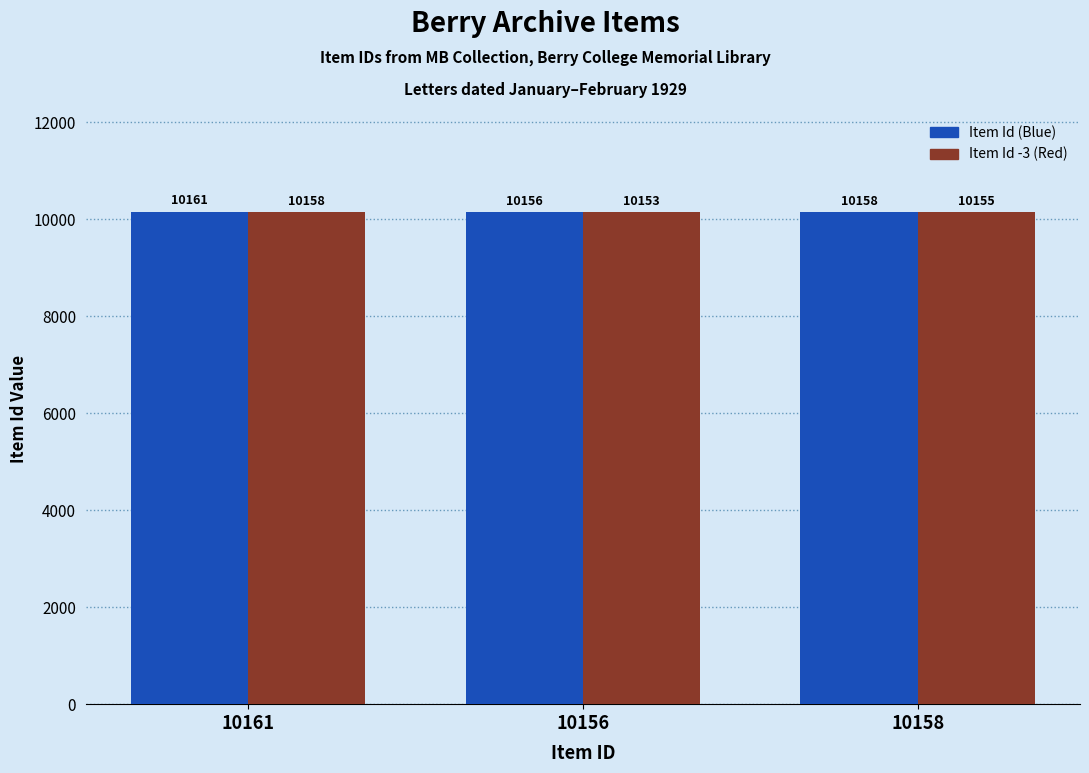

Reading left to right, transcribe all the data shown in this chart.

Item Id (Blue): 10161=10161	10156=10156	10158=10158
Item Id -3 (Red): 10161=10158	10156=10153	10158=10155